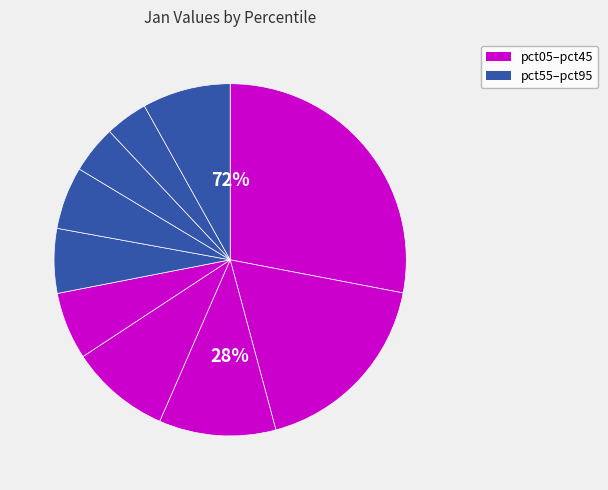

Which slice is the largest?

pct05